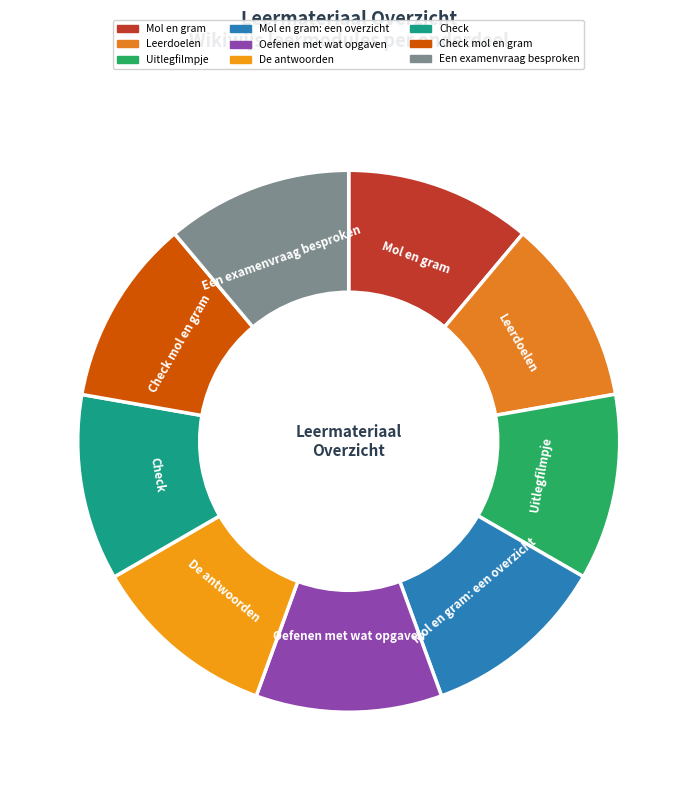

How many segments does this pie chart have?

9